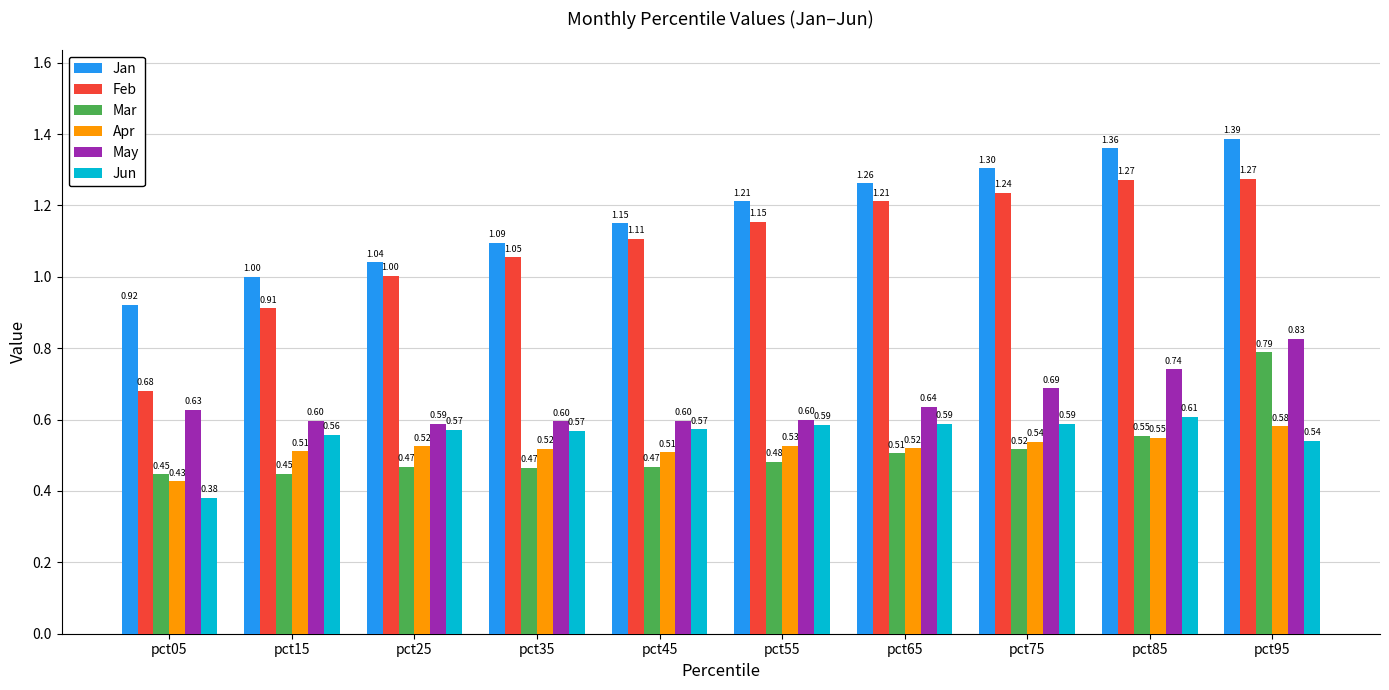

What are all the series names shown in the legend?

Jan, Feb, Mar, Apr, May, Jun